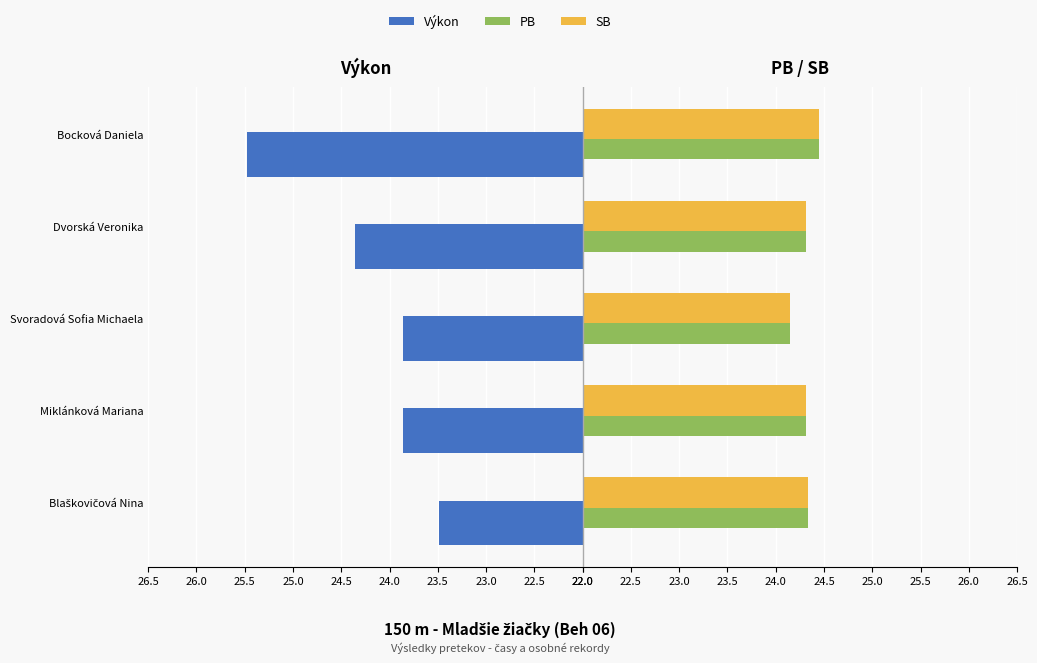

Rank the series by their maximum value, from lowest to highest.

Výkon, PB, SB